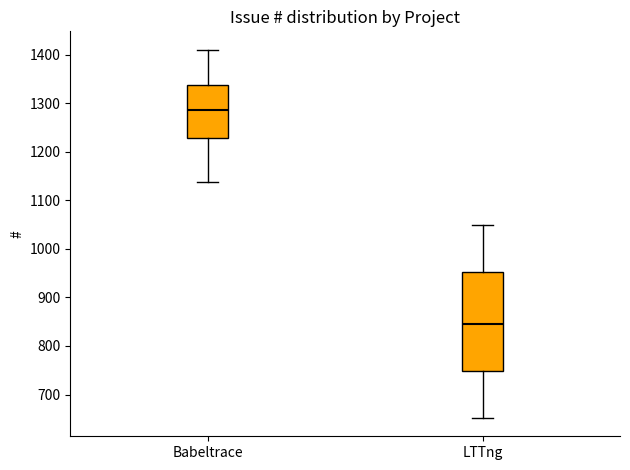

Where does the upper whisker of the box for Babeltrace end on the y-axis? The values are not printed on the chart, so give them approximately, as read against the axis.

1410